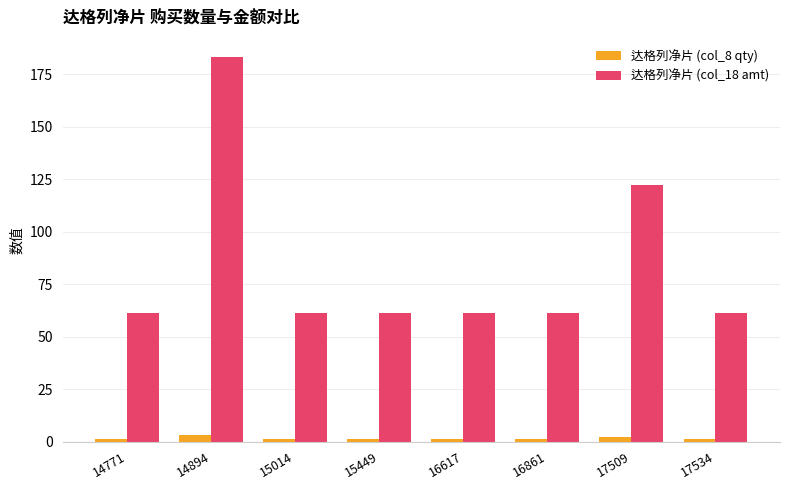

List the series in order of their overall mean, lowest first.

达格列净片 (col_8 qty), 达格列净片 (col_18 amt)